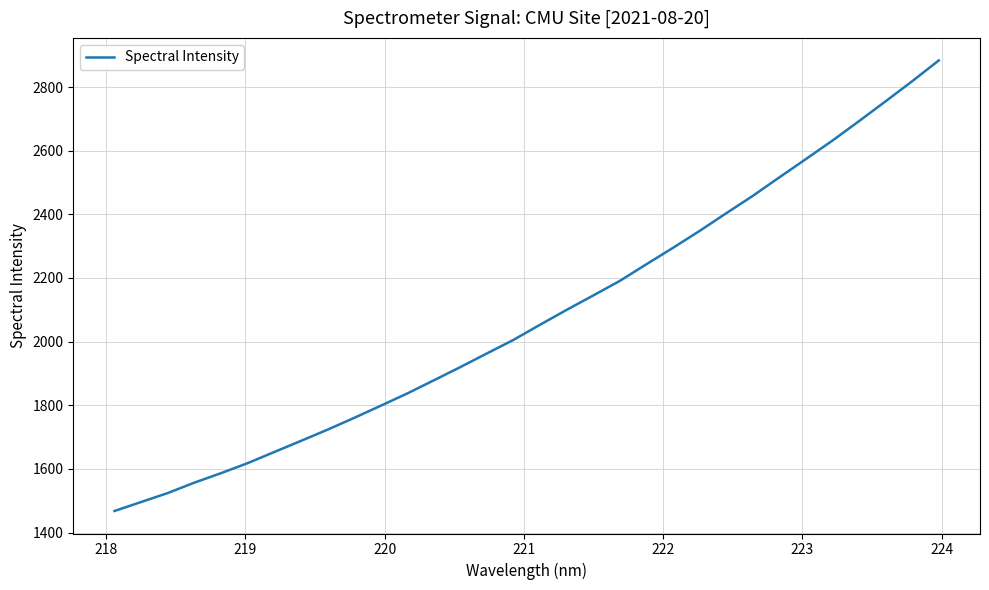

What is the difference between the maximum and minimum values?

1416.0